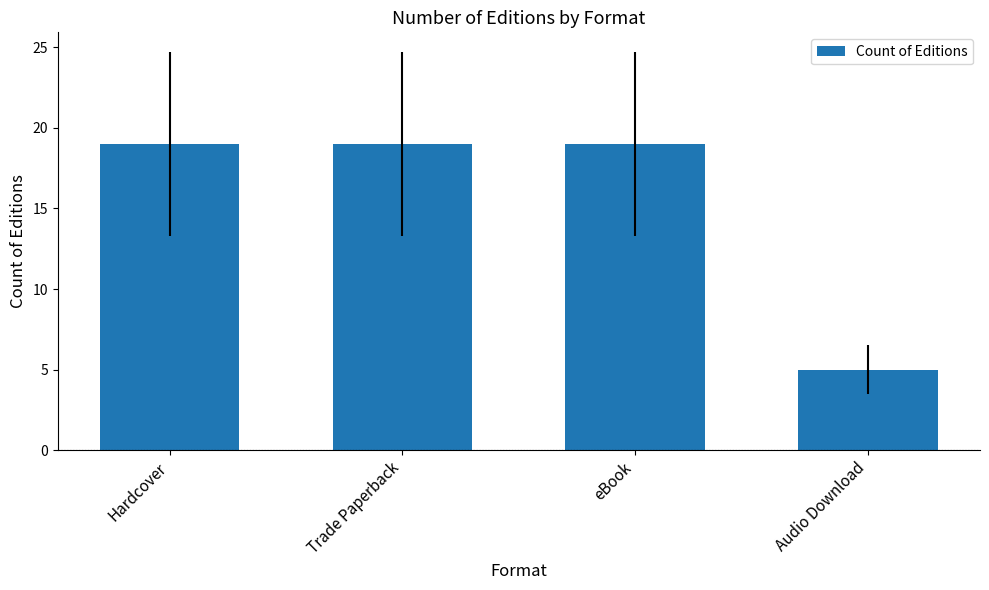

Reading left to right, what are all the values shown in this chart?

19	19	19	5